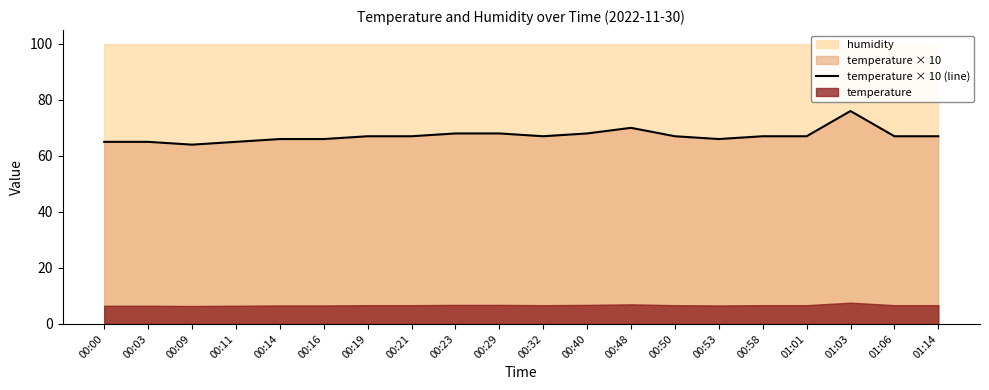

Rank the categories by value from lowest to highest.

00:09, 00:00, 00:03, 00:11, 00:14, 00:16, 00:53, 00:19, 00:21, 00:32, 00:50, 00:58, 01:01, 01:06, 01:14, 00:23, 00:29, 00:40, 00:48, 01:03